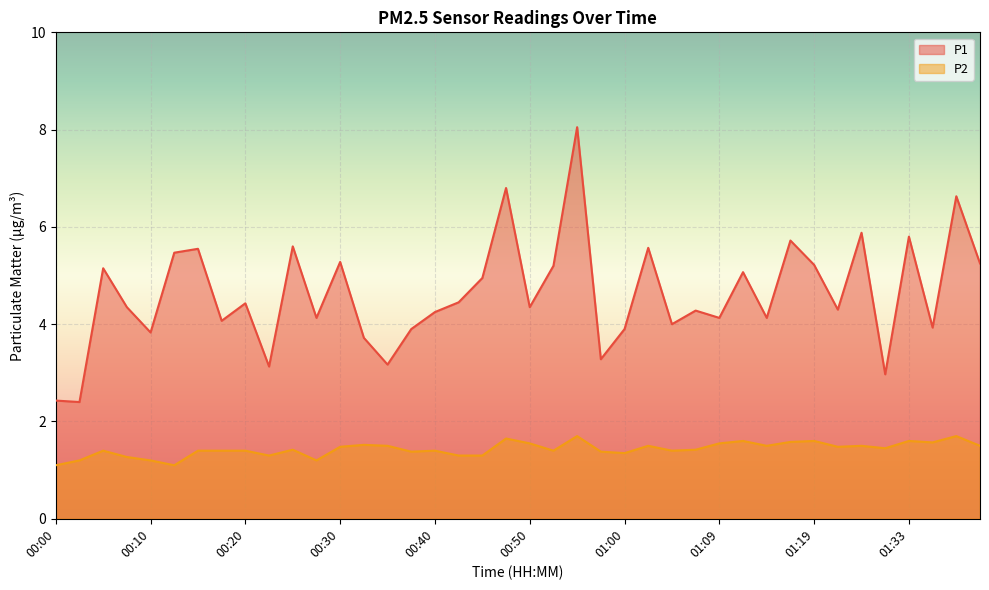

What is the approximate value of P1 at 01:07?

4.3